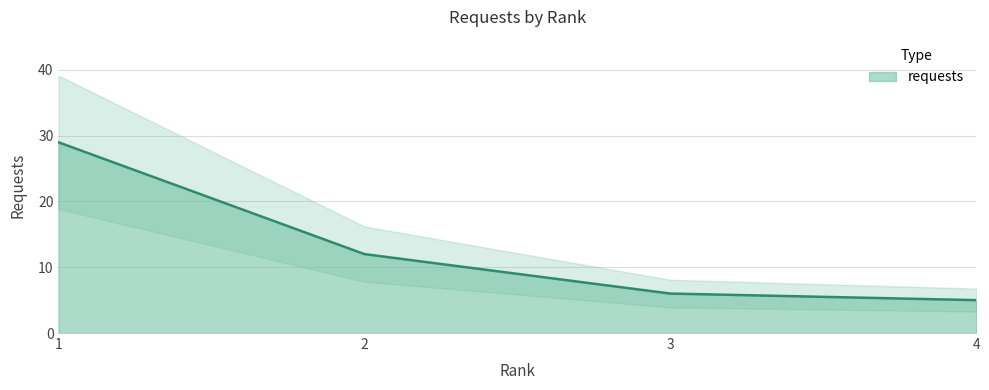

What is the minimum value shown in the chart?

5